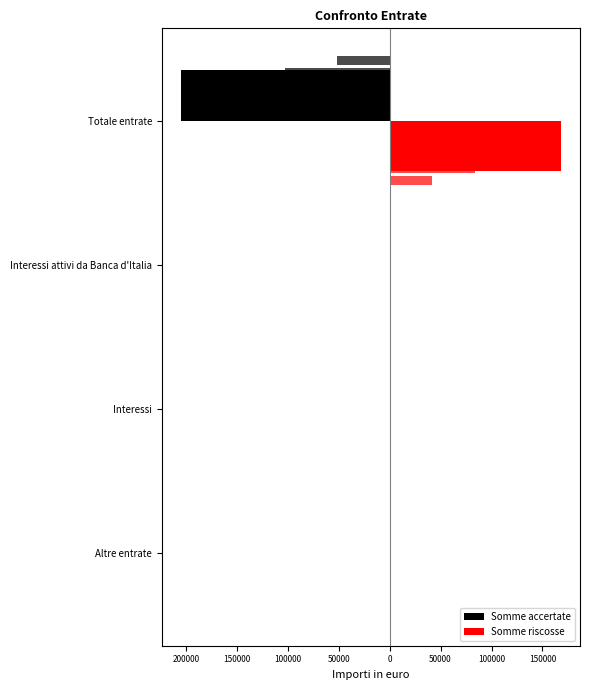

What is the lowest value of the Somme riscosse series?

0.1